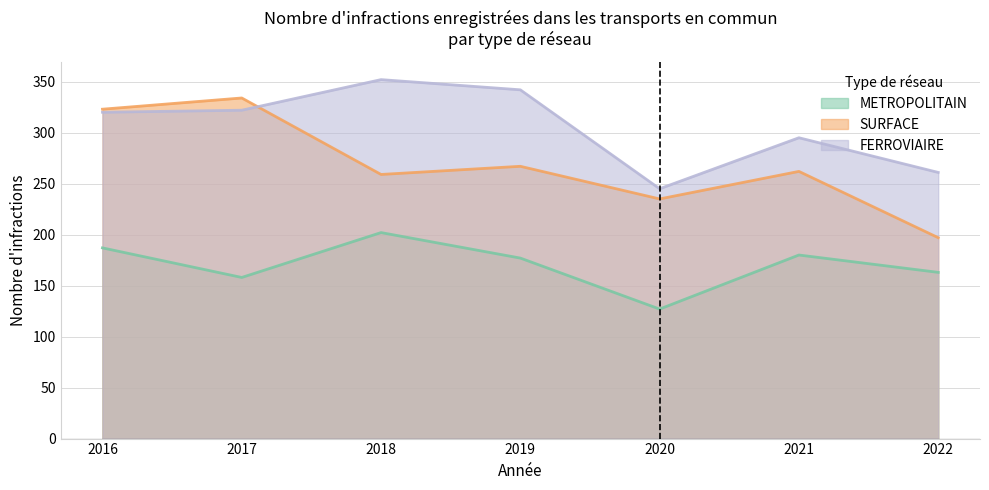

The value of SURFACE at 2017 is 510. True or false?

False